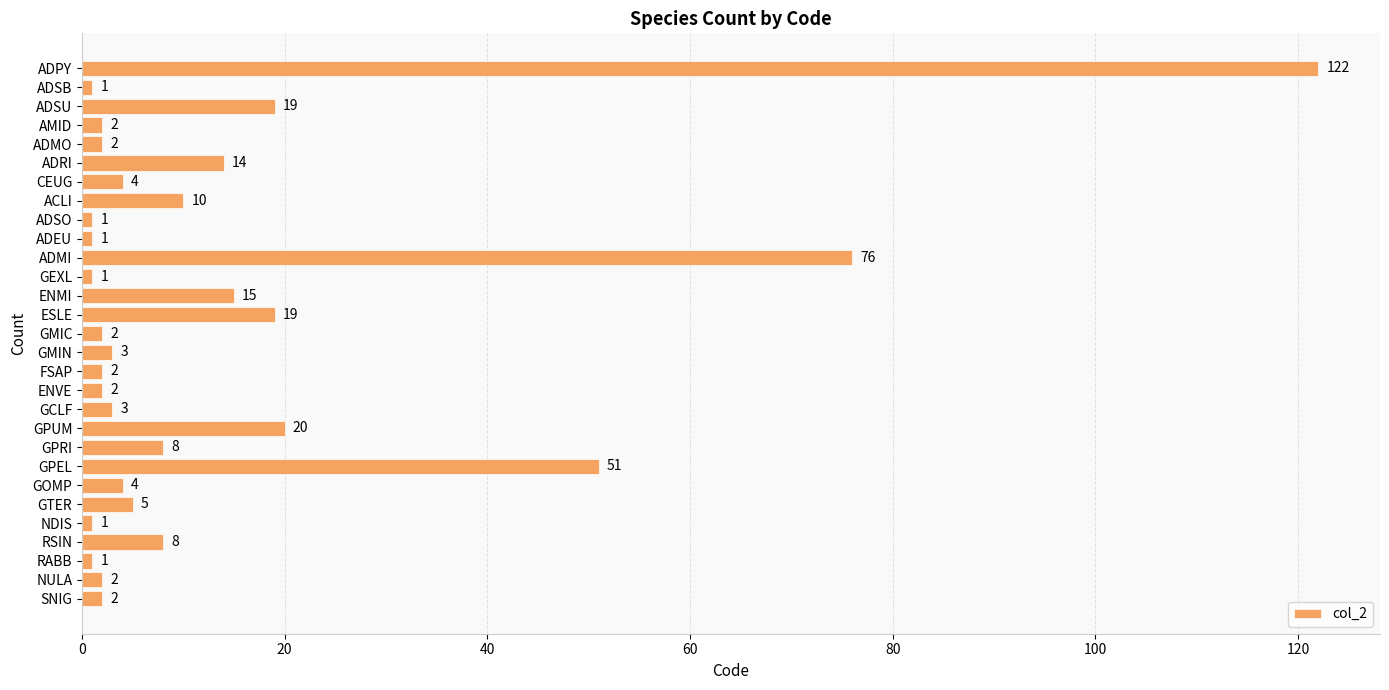

Reading top to bottom, what are all the values shown in this chart?

122	1	19	2	2	14	4	10	1	1	76	1	15	19	2	3	2	2	3	20	8	51	4	5	1	8	1	2	2